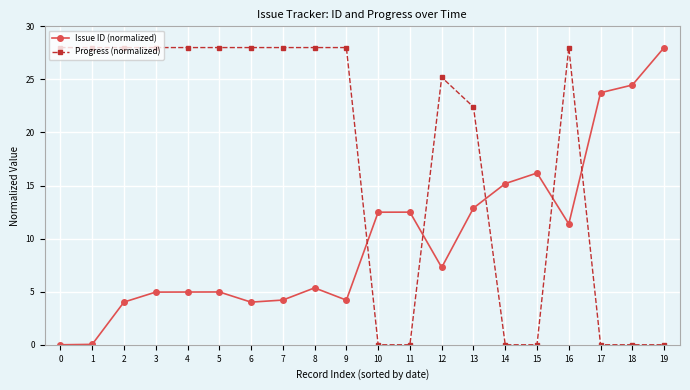

List the series in order of their overall mean, lowest first.

Issue ID (normalized), Progress (normalized)